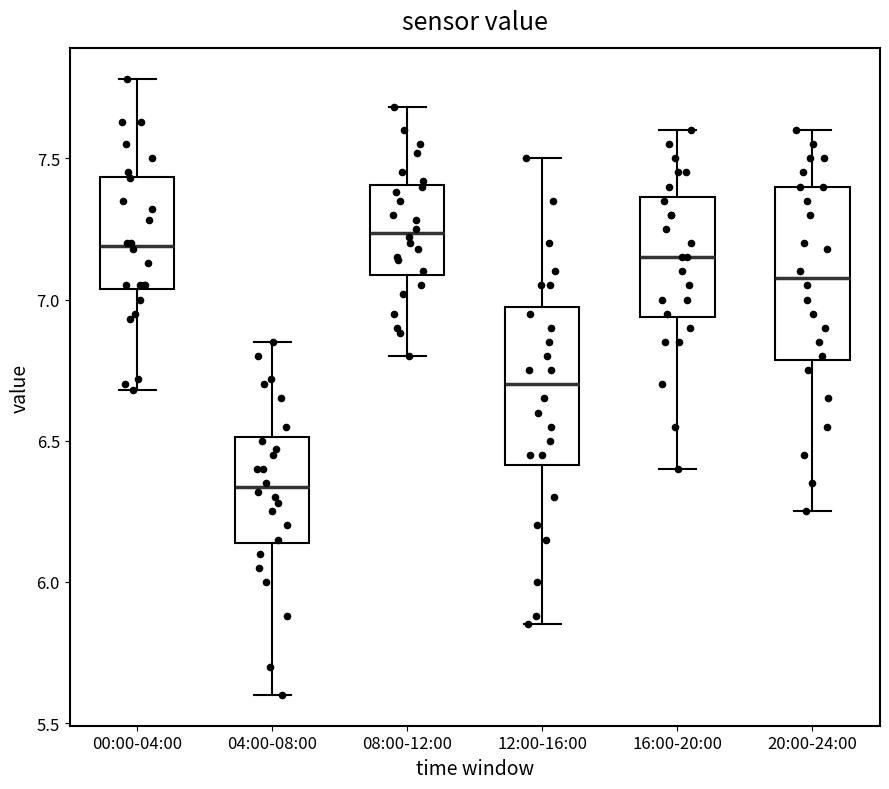

Reading left to right, read every box against the y-axis: the position of its median line, the range the box covers, and the ends of its whiskers. The values are not printed on the chart, so give them approximately, as read against the axis.

00:00-04:00: median 7.20, box 7.05 to 7.45, whiskers 6.70 to 7.80
04:00-08:00: median 6.35, box 6.15 to 6.50, whiskers 5.60 to 6.85
08:00-12:00: median 7.25, box 7.10 to 7.40, whiskers 6.80 to 7.70
12:00-16:00: median 6.70, box 6.40 to 7.00, whiskers 5.85 to 7.50
16:00-20:00: median 7.15, box 6.95 to 7.35, whiskers 6.40 to 7.60
20:00-24:00: median 7.10, box 6.80 to 7.40, whiskers 6.25 to 7.60